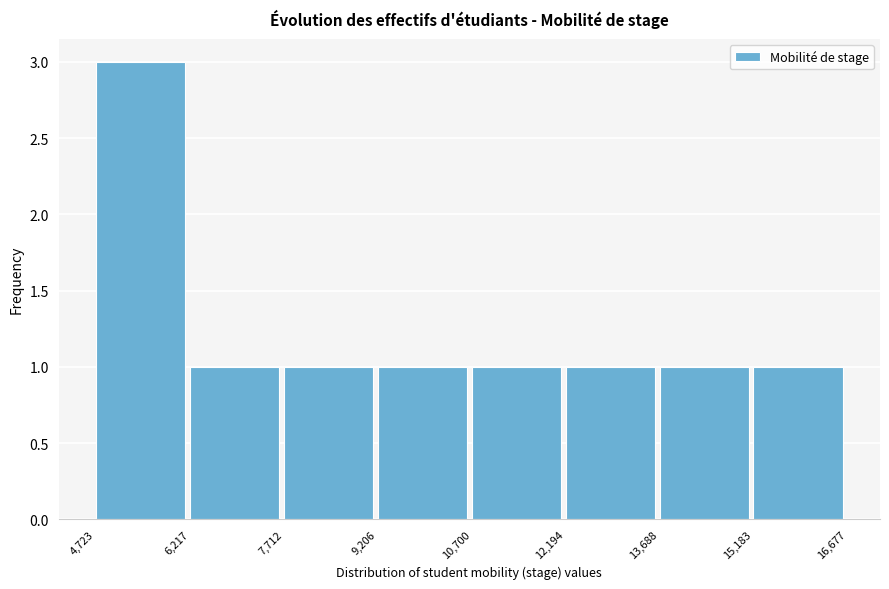

What is the height of the bar covering 13,688 to 15,183 on the x-axis? The values are not printed on the chart, so give them approximately, as read against the axis.

1